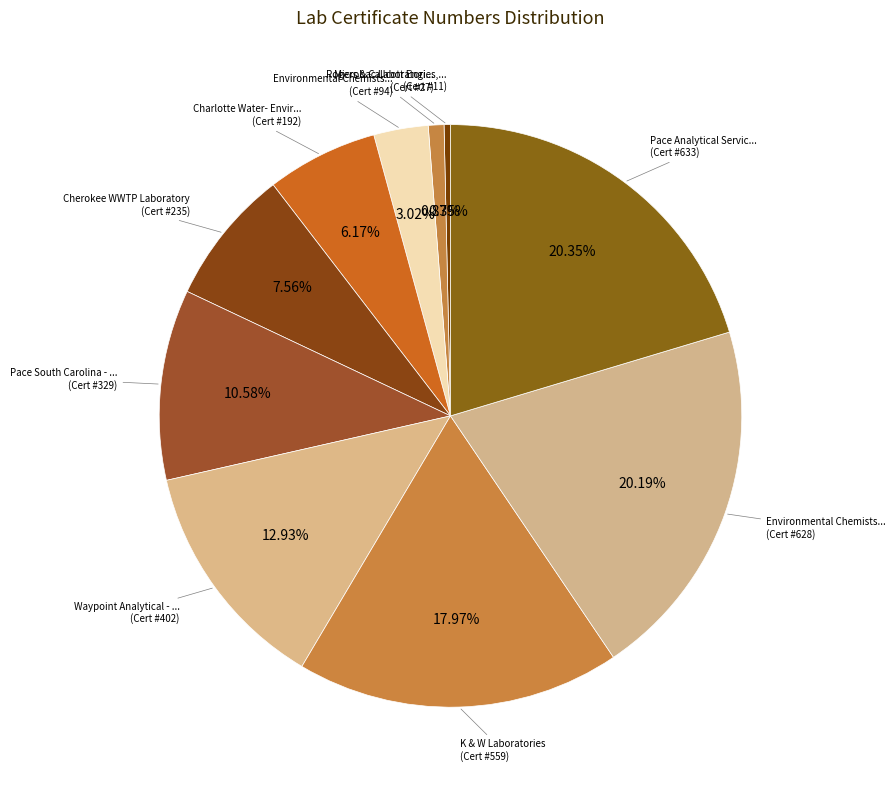

How many segments does this pie chart have?

10